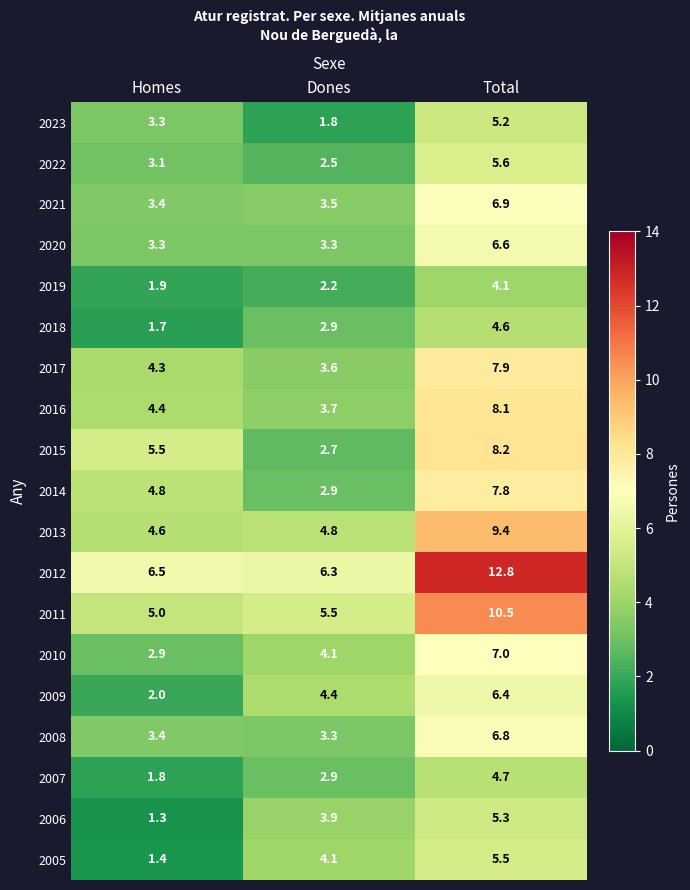

What is the difference between the maximum and second lowest values in the 2014 series?

3.0